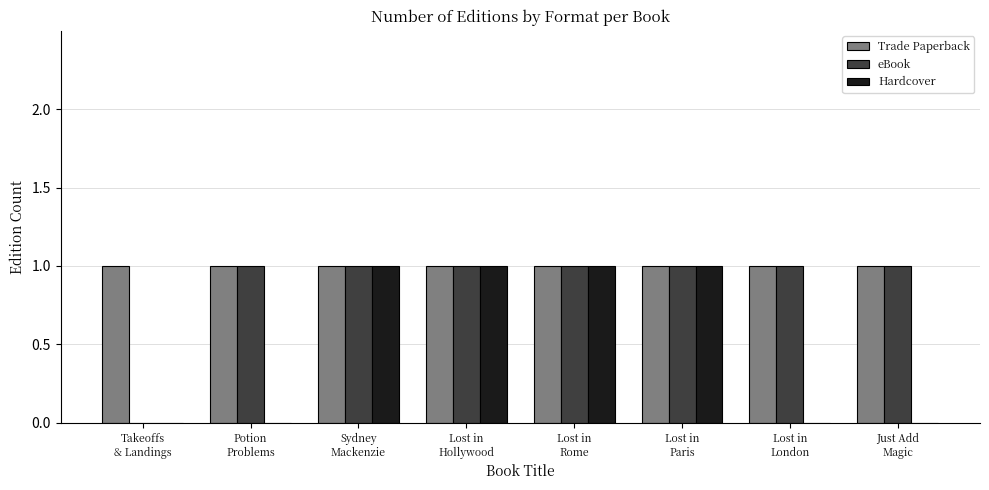

Which series has the largest total across all categories?

Trade Paperback